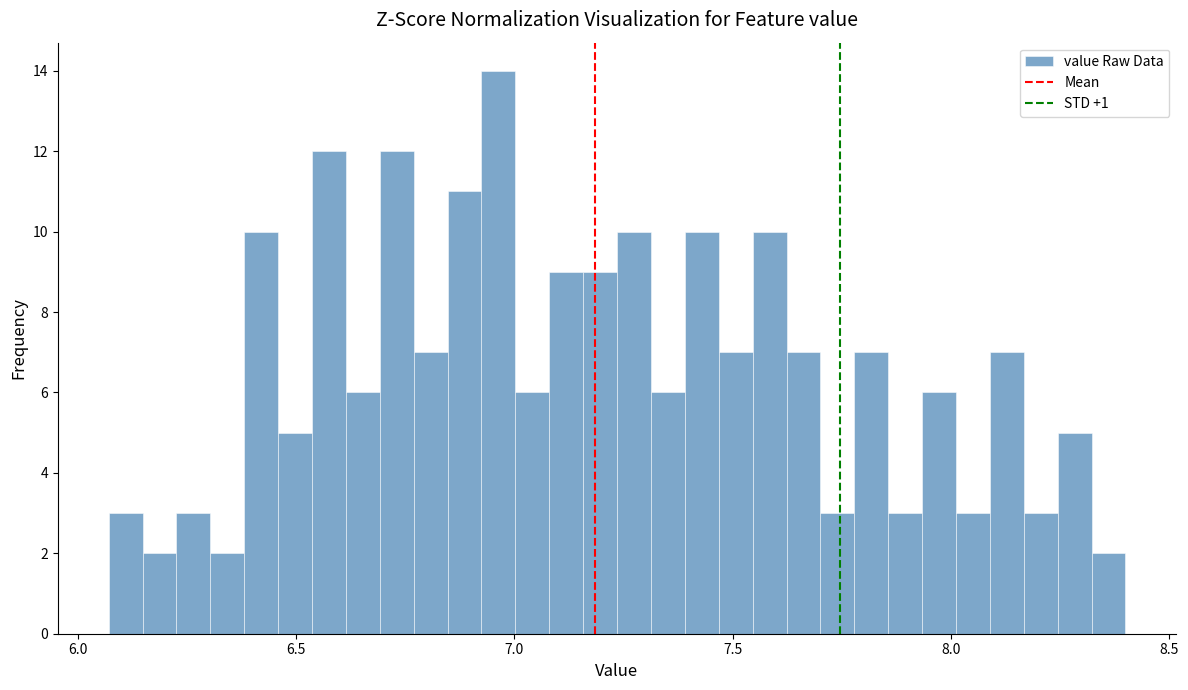

Around what value on the x-axis is the tallest bar? Give the approximate position of its centre, as read against the axis.

6.95